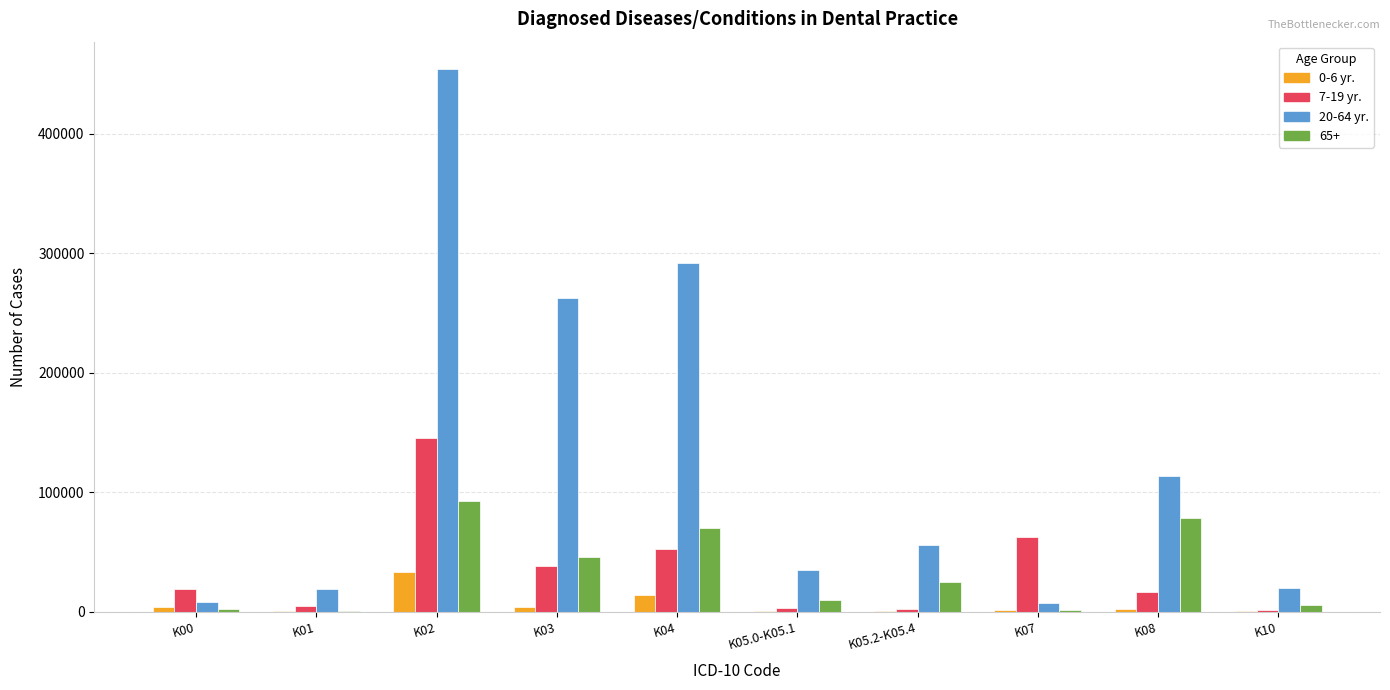

The value of 0-6 yr. at K04 is 14083. True or false?

True